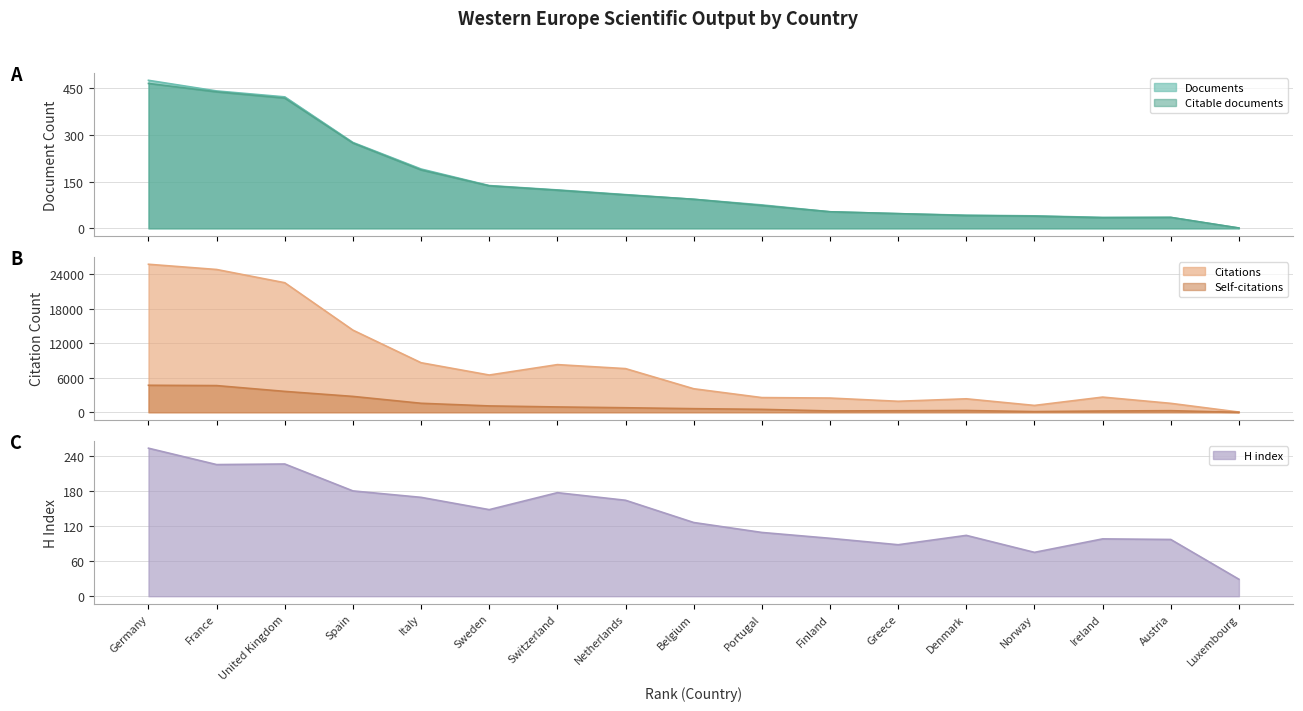

Where is the first local minimum for Citable documents?

Ireland